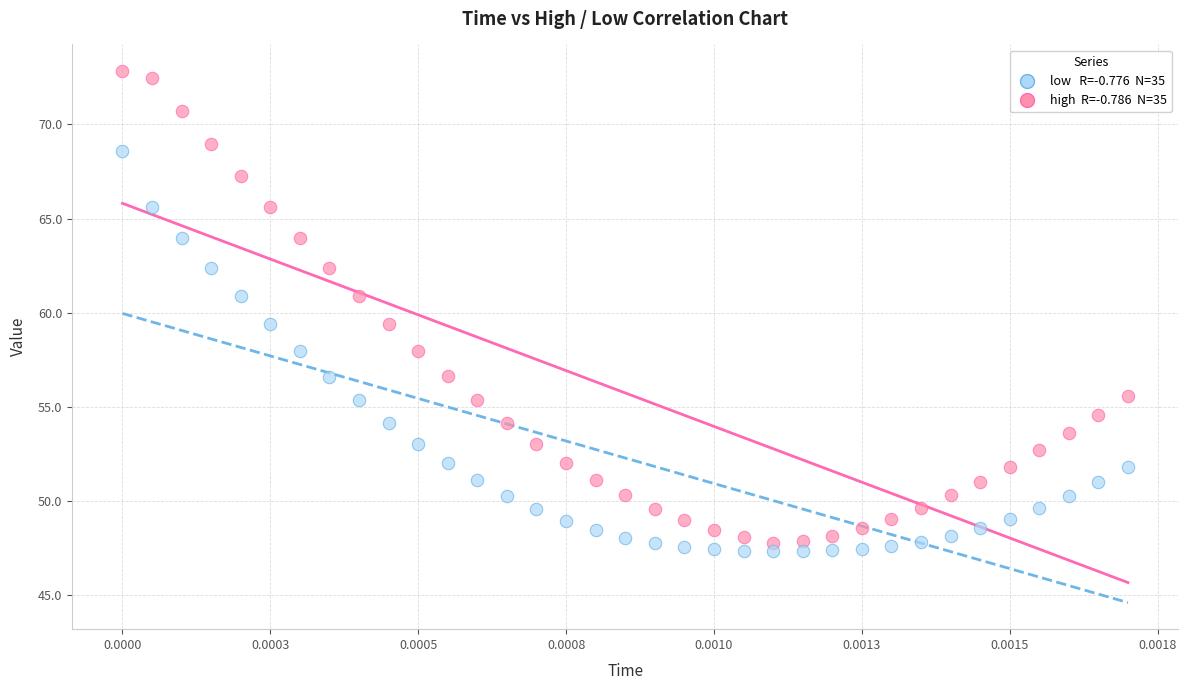

Across all data points, what is the range of Y values (max minus min)?

25.5